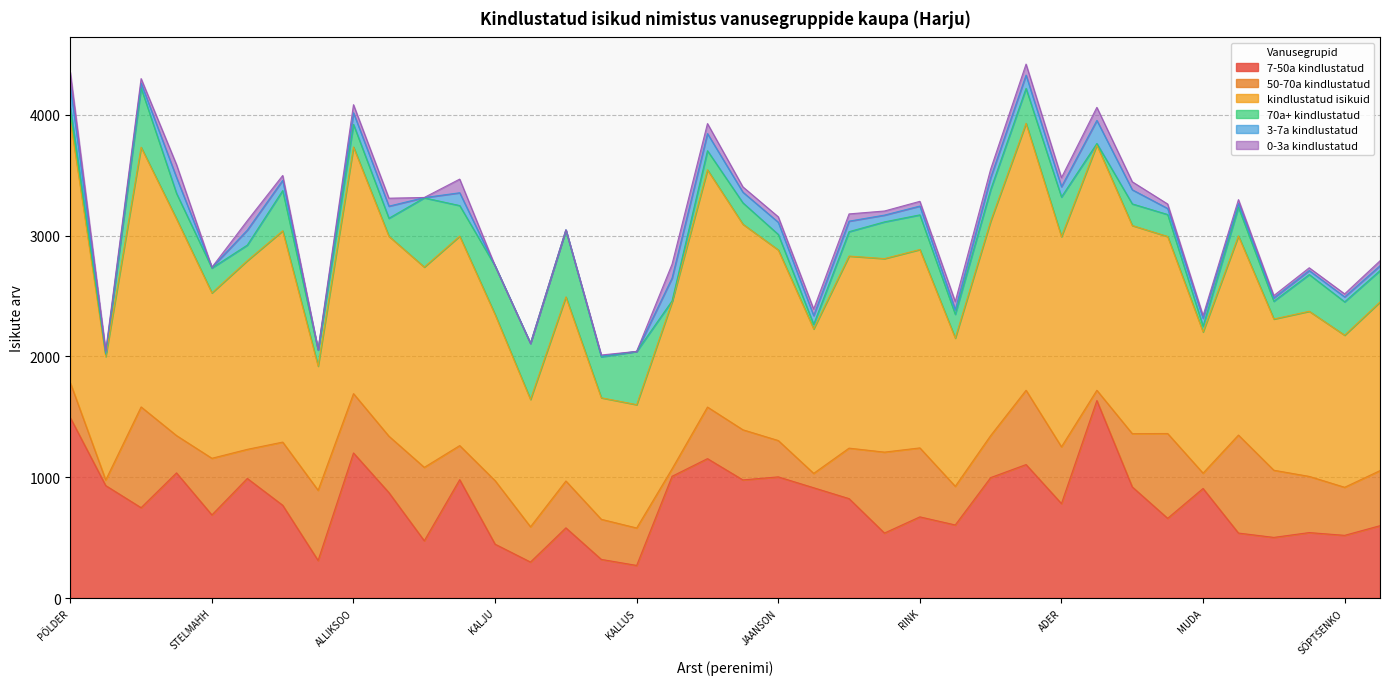

The 70a+ kindlustatud series shows 491 at TOOMPUU. True or false?

True